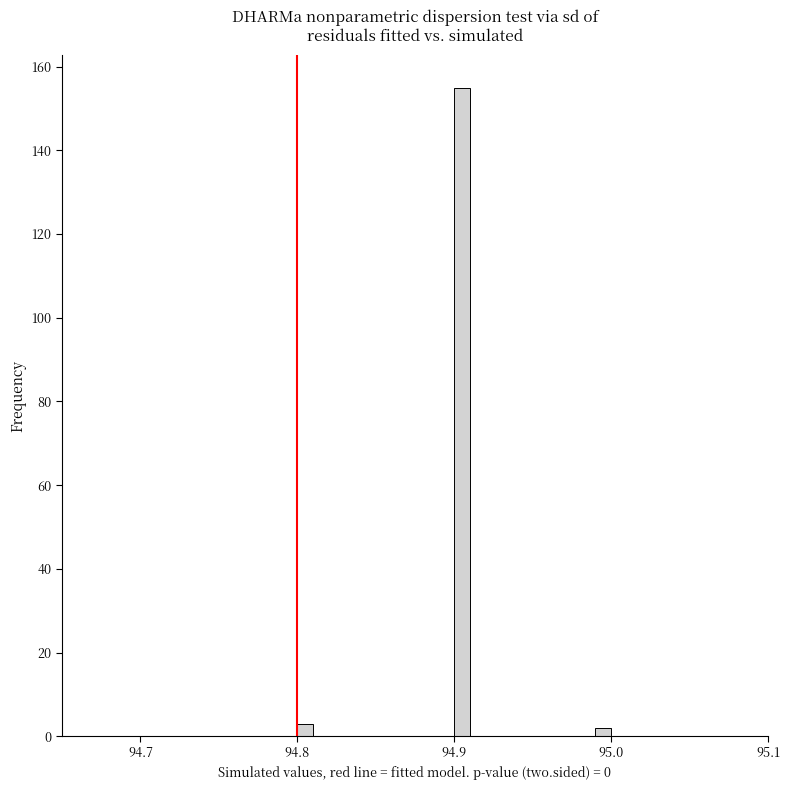

Around what value on the x-axis is the tallest bar? Give the approximate position of its centre, as read against the axis.

94.91